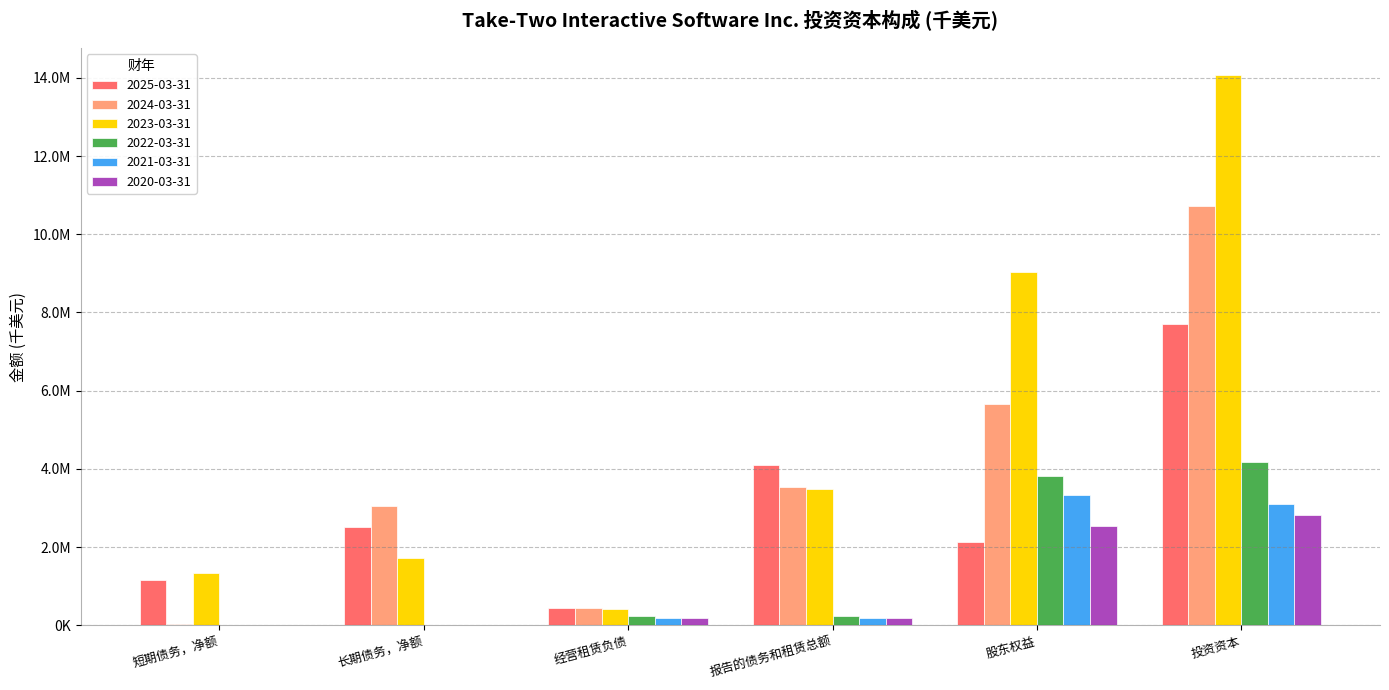

Where is 2024-03-31 nearest to the value 5376100?

股东权益